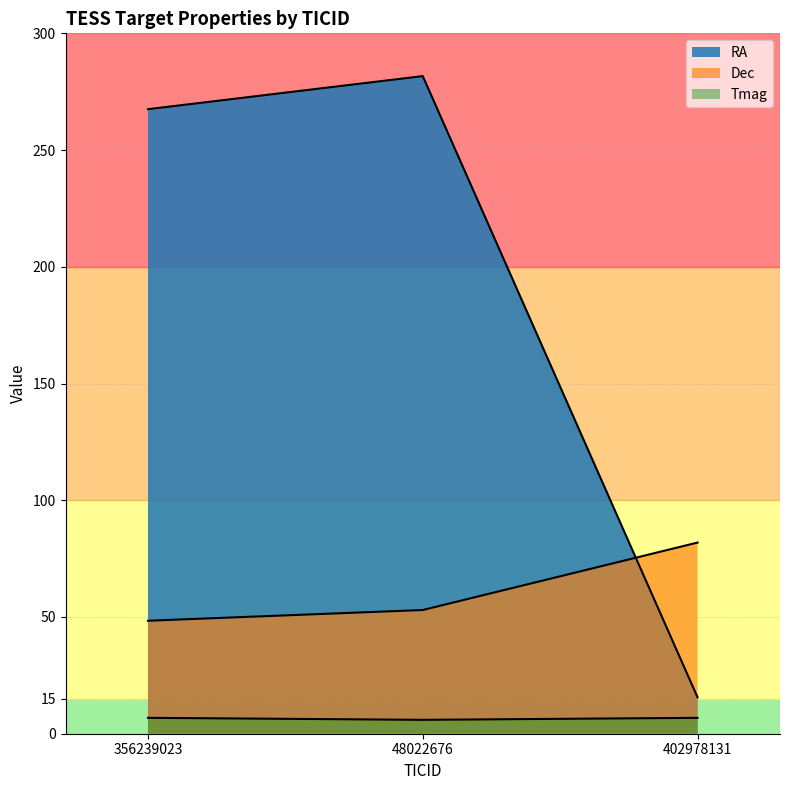

What is the sum of the RA values at 356239023 and 48022676?

549.2